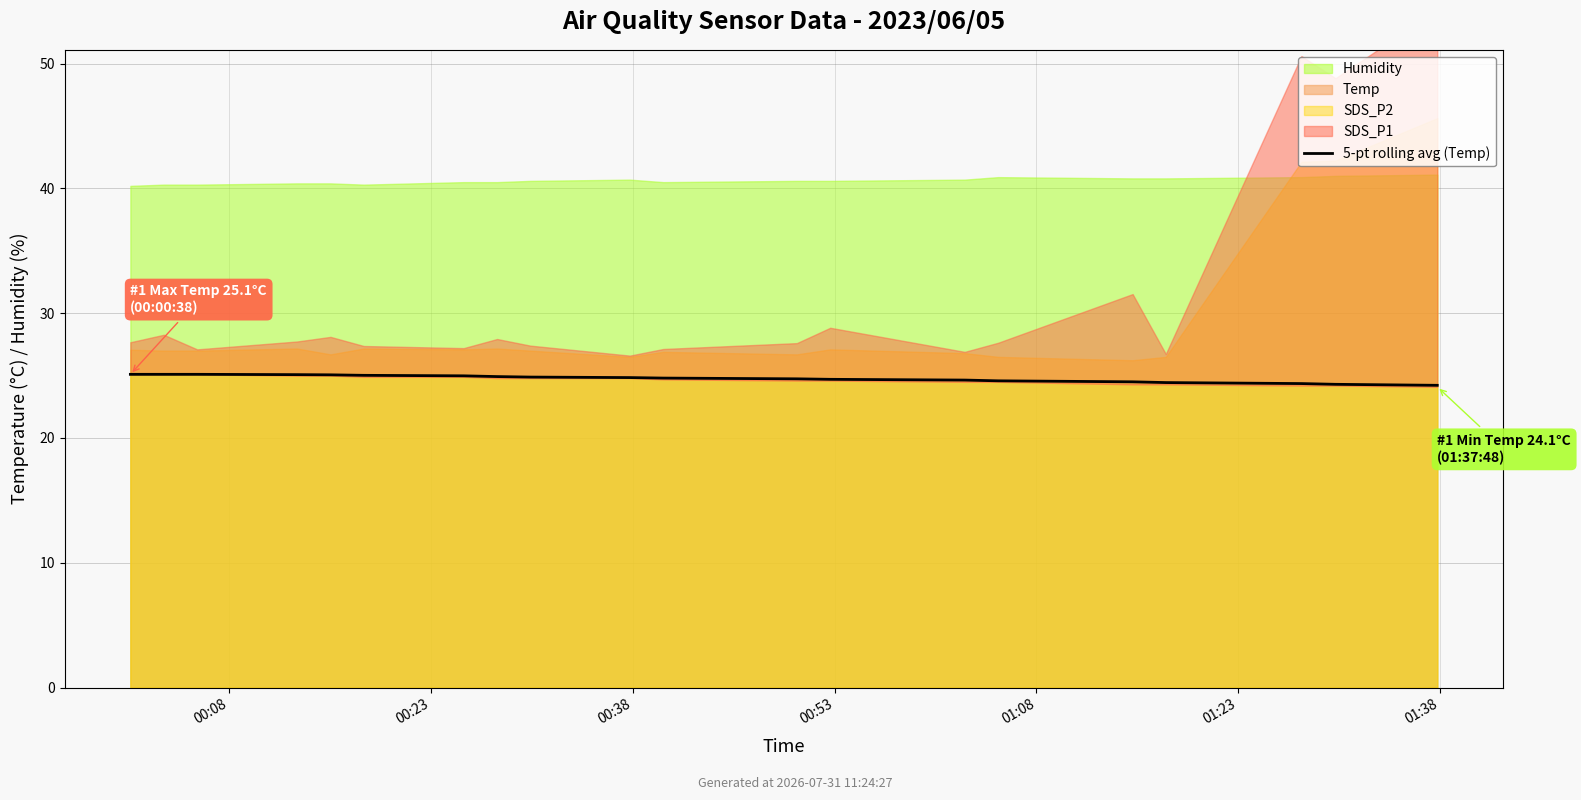

What is the value of the 20th point from the left?

24.2